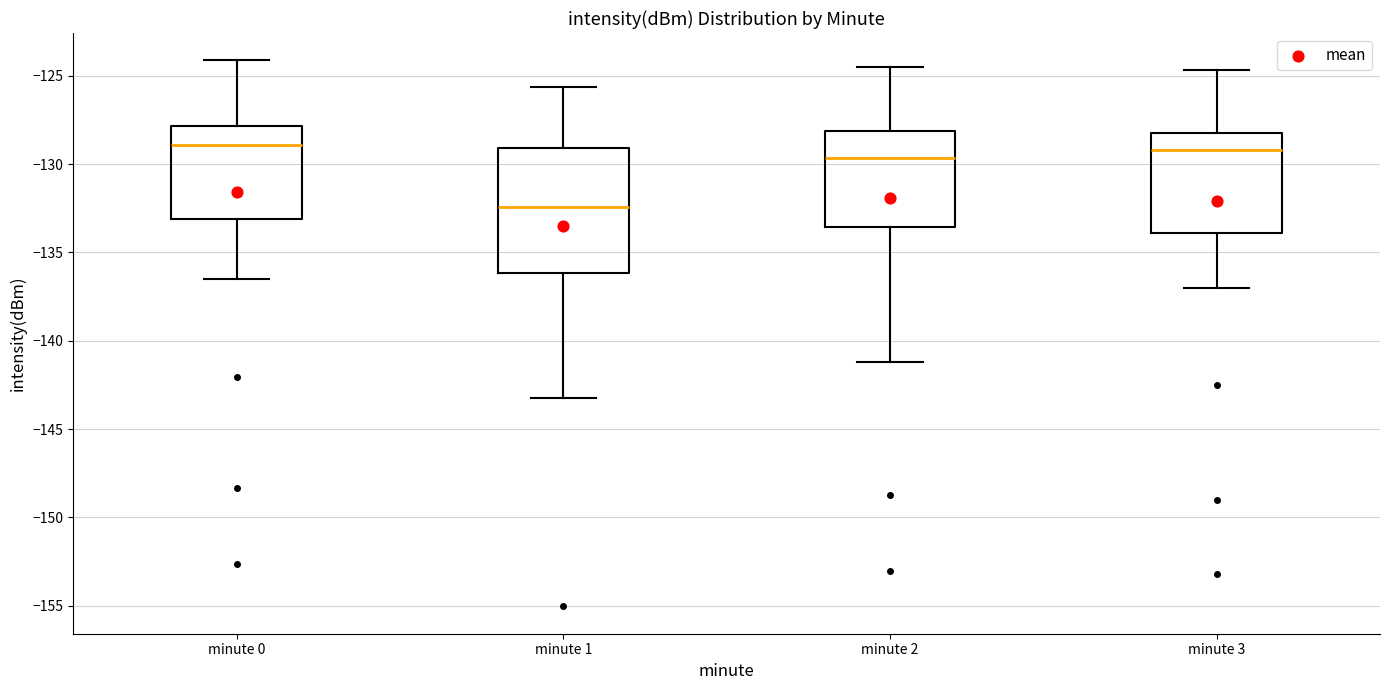

Comparing the boxes themselves (not the whiskers), which one is the tallest?

minute 1